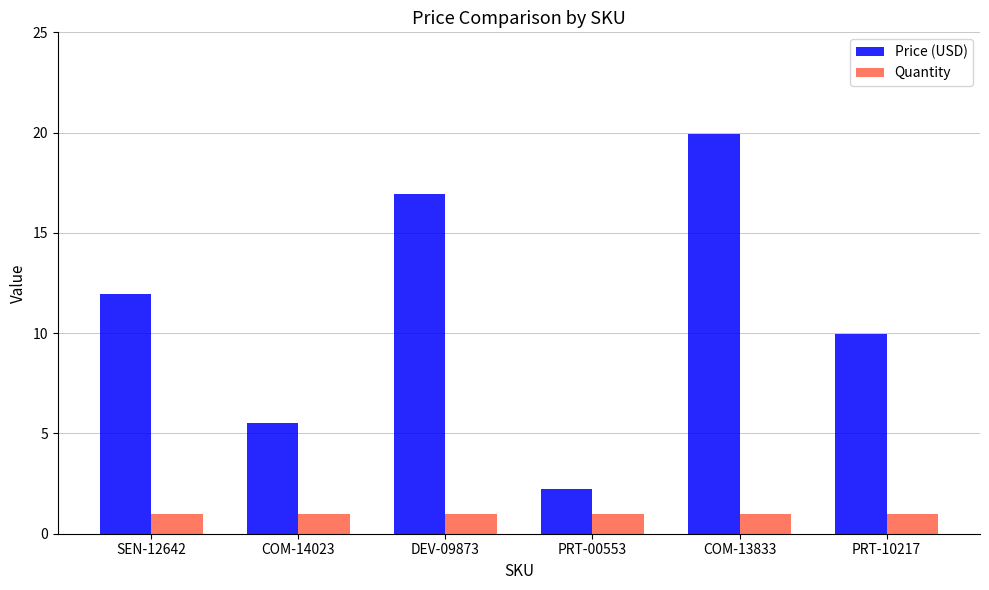

At which category is the sum across all series the highest?

COM-13833